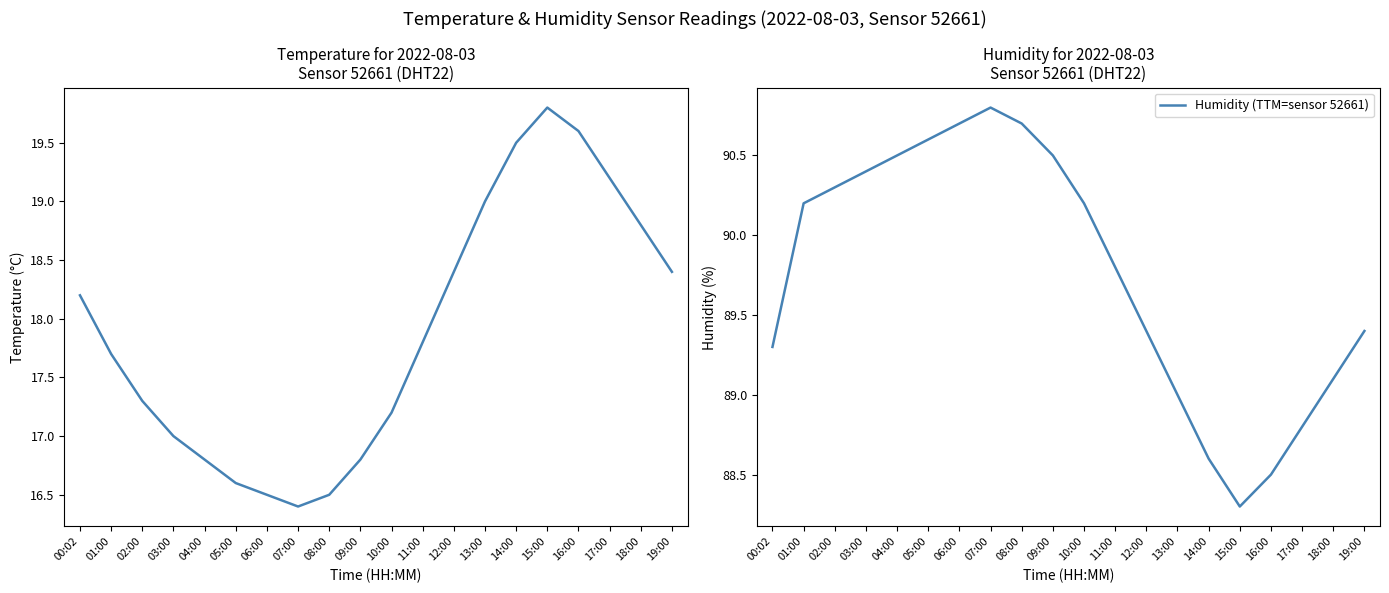

True or false: Humidity (TTM=sensor 52661) and temperature intersect in this chart.

False